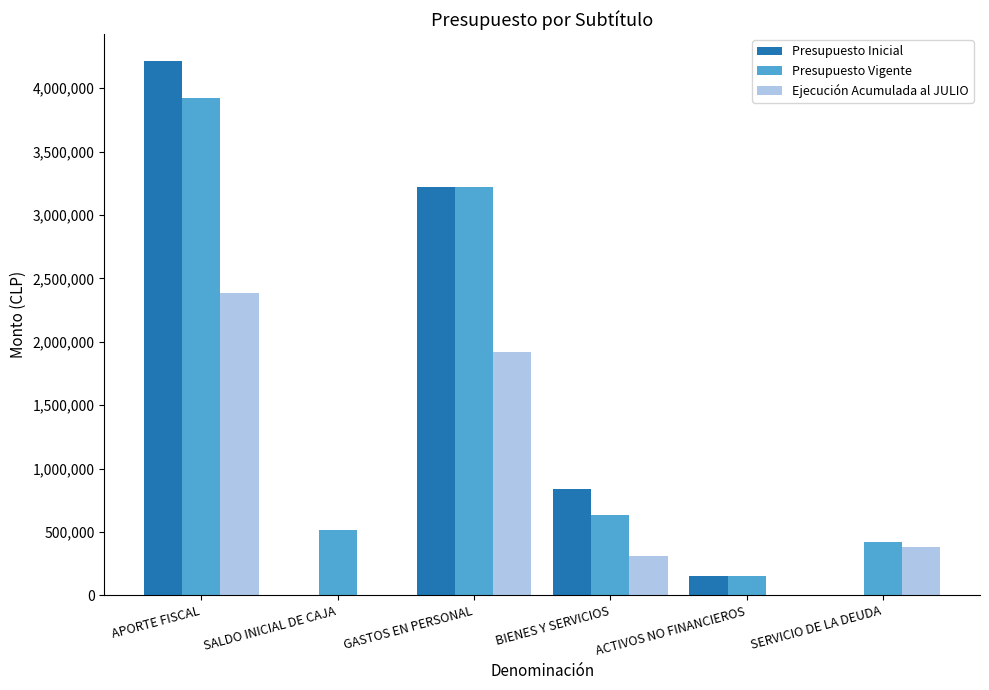

Which category has the highest value in the Presupuesto Inicial series?

APORTE FISCAL